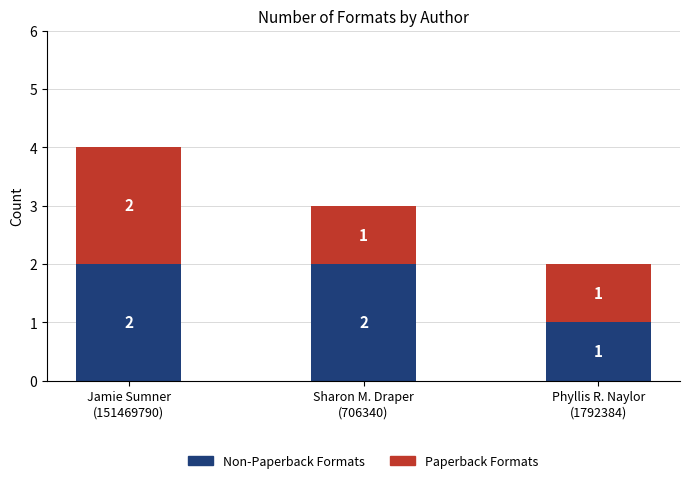

Are the bars horizontal?

No